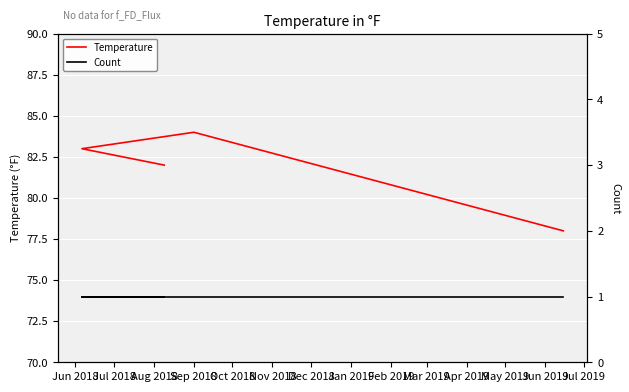

How many lines are shown in the chart?

2